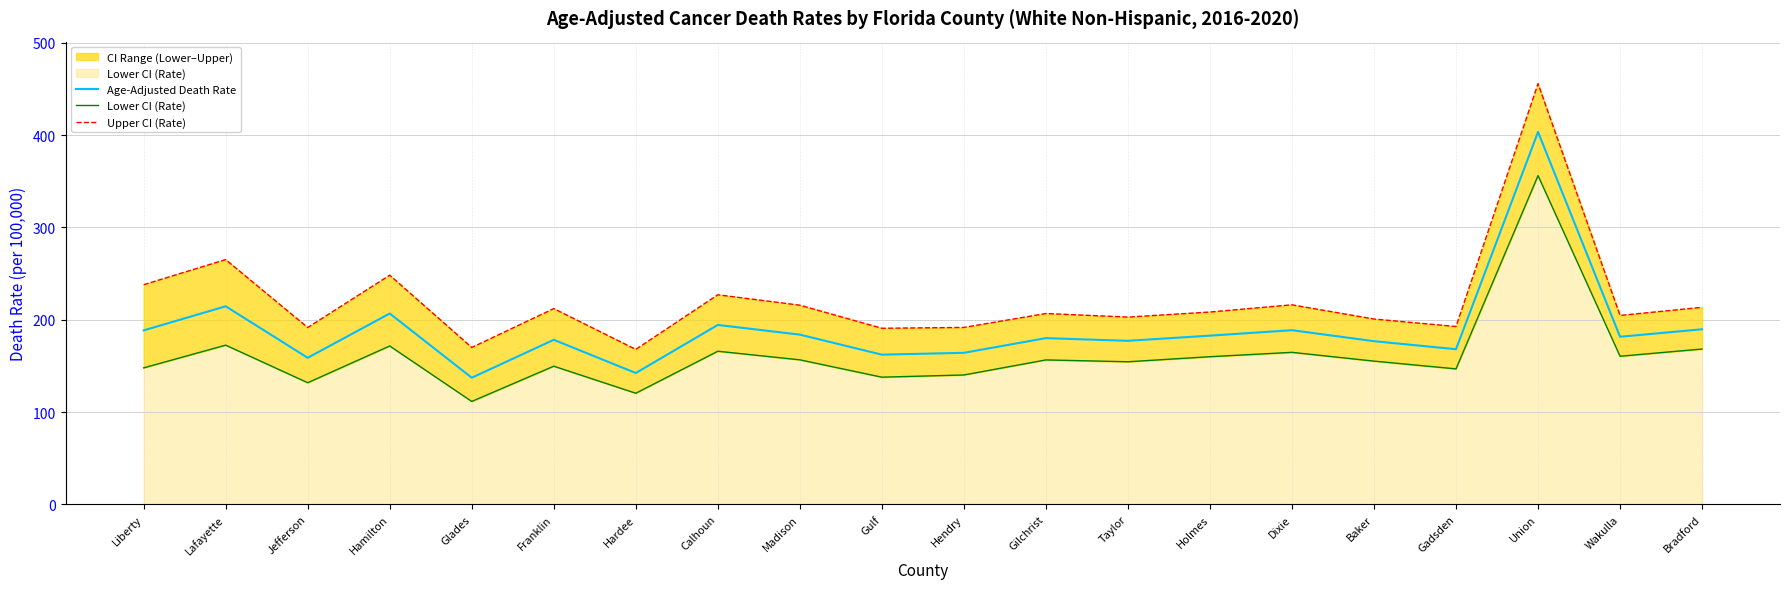

Where is Upper CI (Rate) nearest to the value 311?

Lafayette